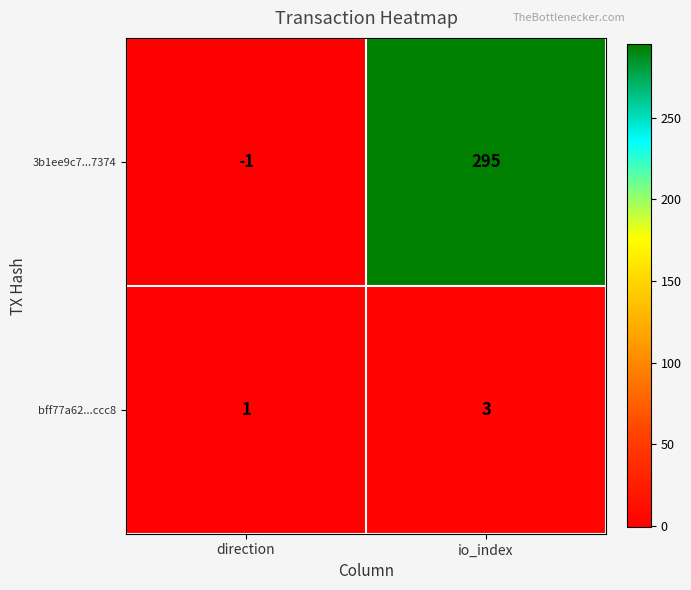

What is the total value across all series at io_index?

298